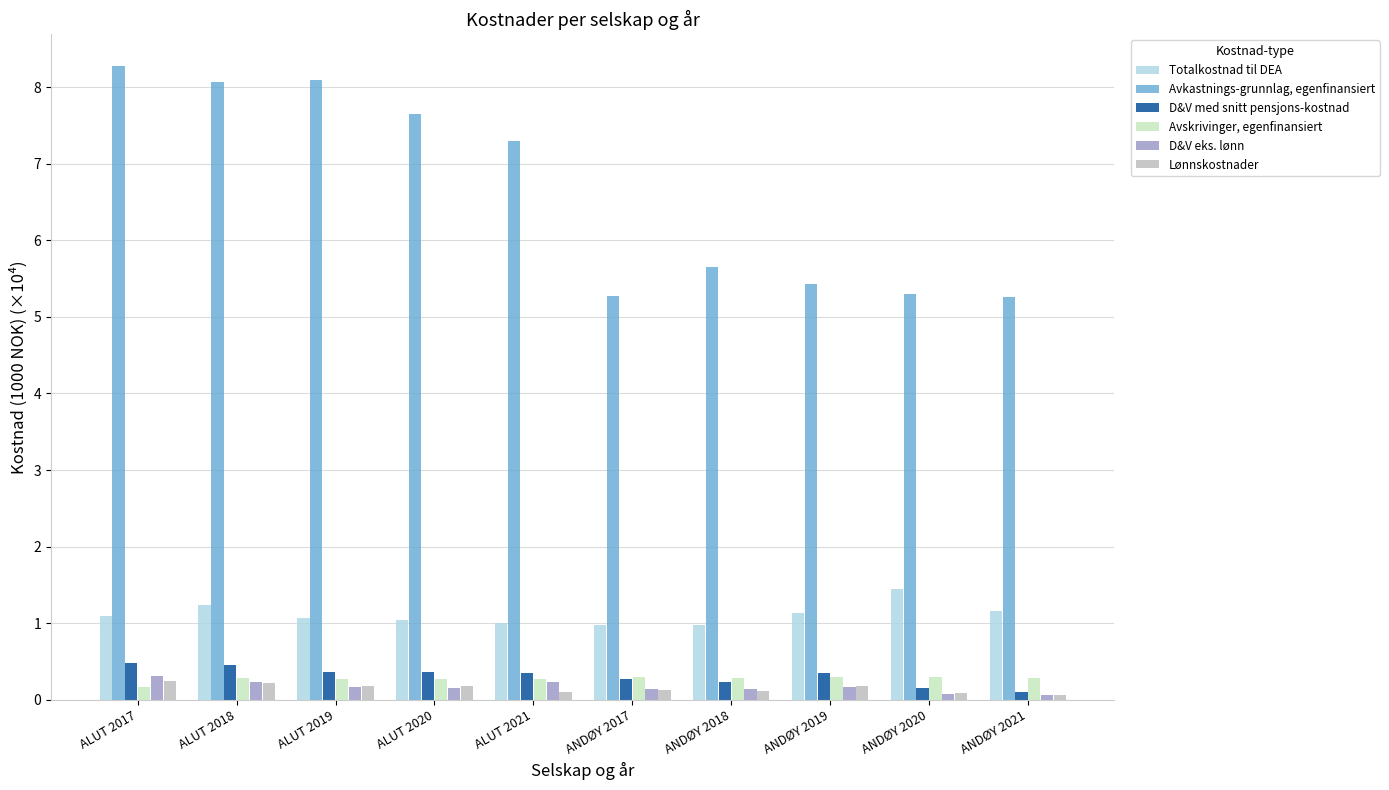

Which series has the largest range (max minus min)?

Avkastnings-grunnlag, egenfinansiert